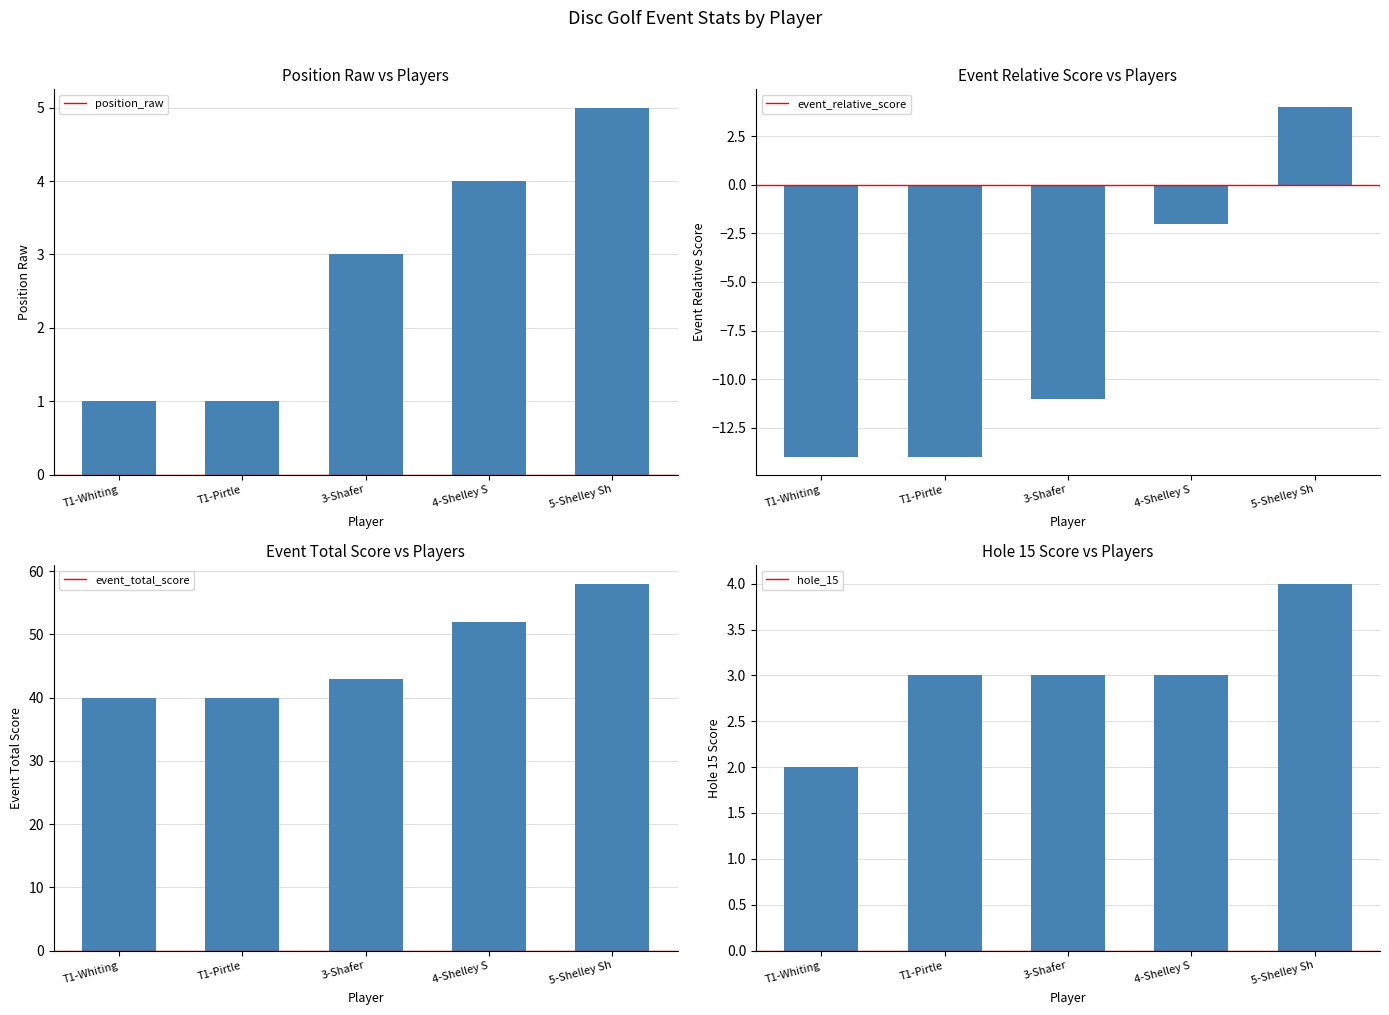

Reading right to left, transcribe all the data shown in this chart.

position_raw: 5	4	3	1	1
event_relative_score: 4	-2	-11	-14	-14
event_total_score: 58	52	43	40	40
hole_15: 4	3	3	3	2